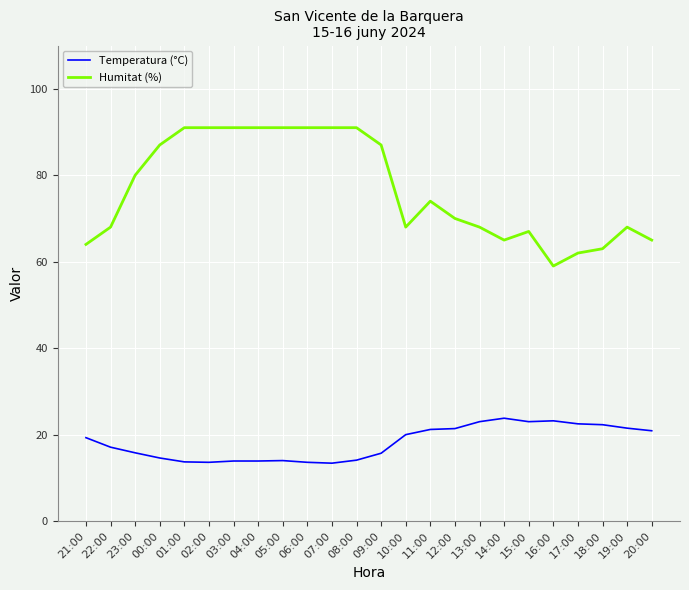

Is the value of Humitat (%) at 00:00 greater than the value of Temperatura (°C) at 03:00?

Yes